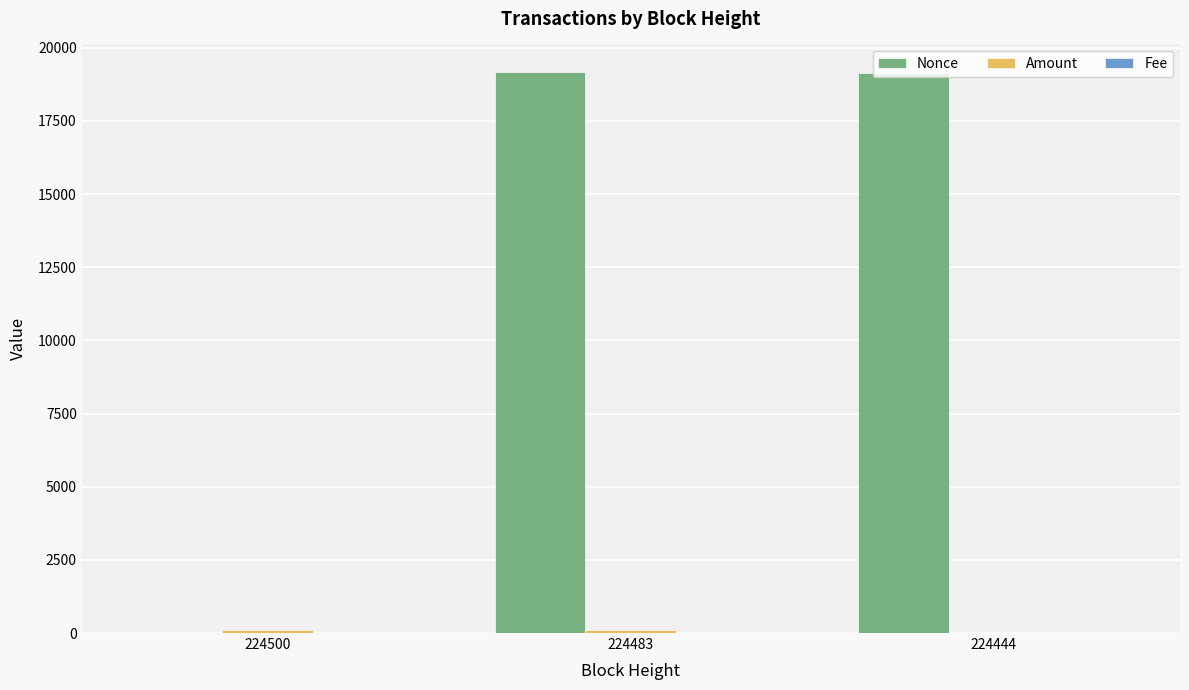

Which series changed the most between 224500 and 224444?

Nonce